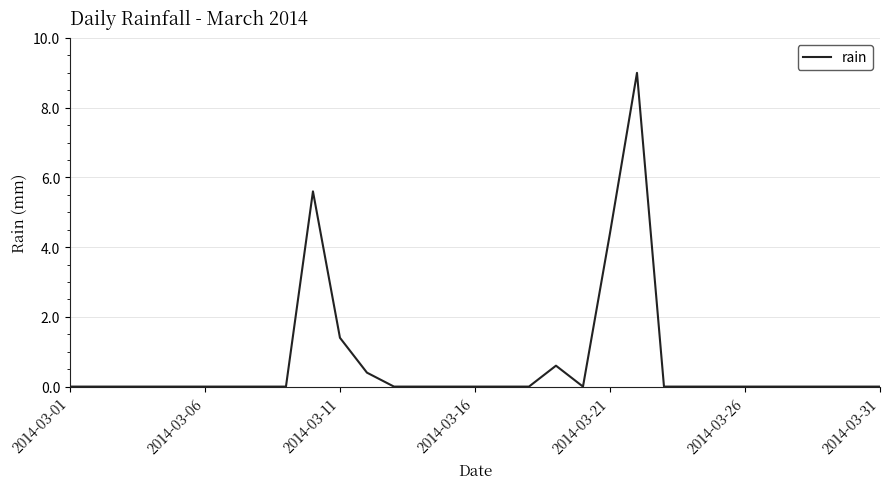

What is the difference between the maximum and minimum values?

9.0